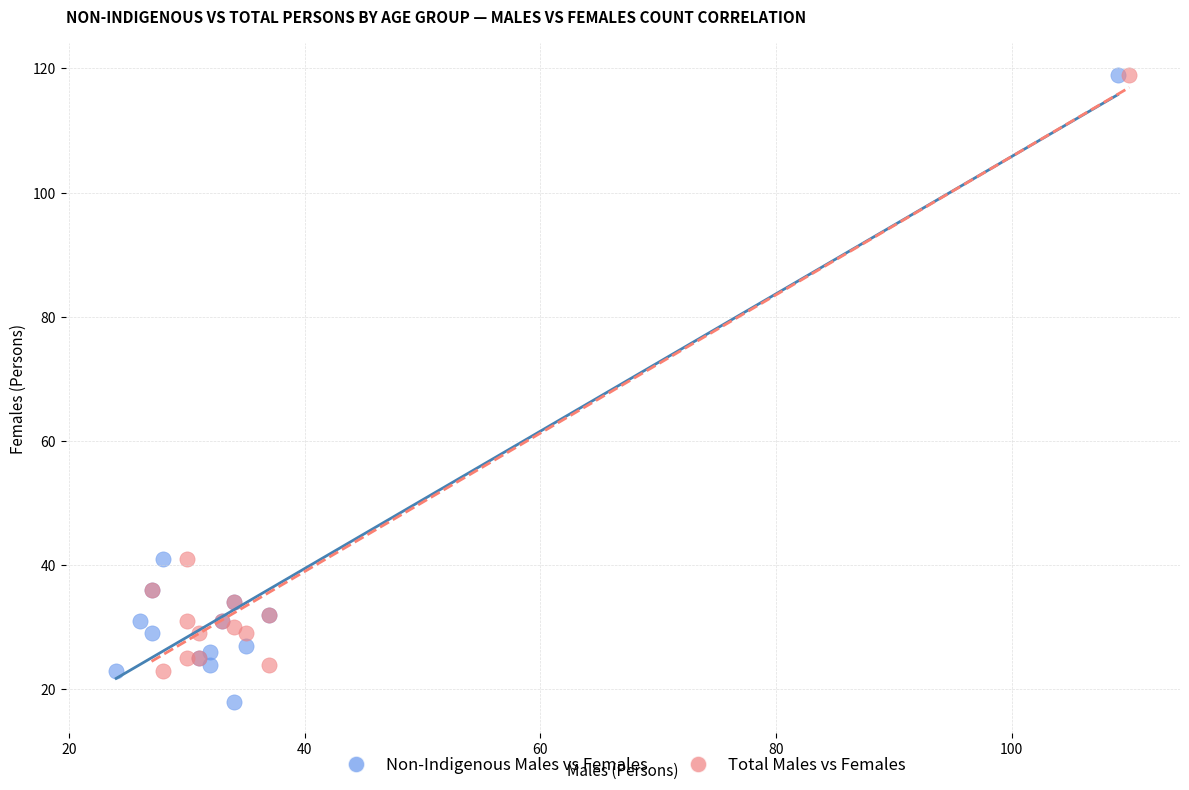

Which series contains the lowest Y value?

Non-Indigenous Males vs Females